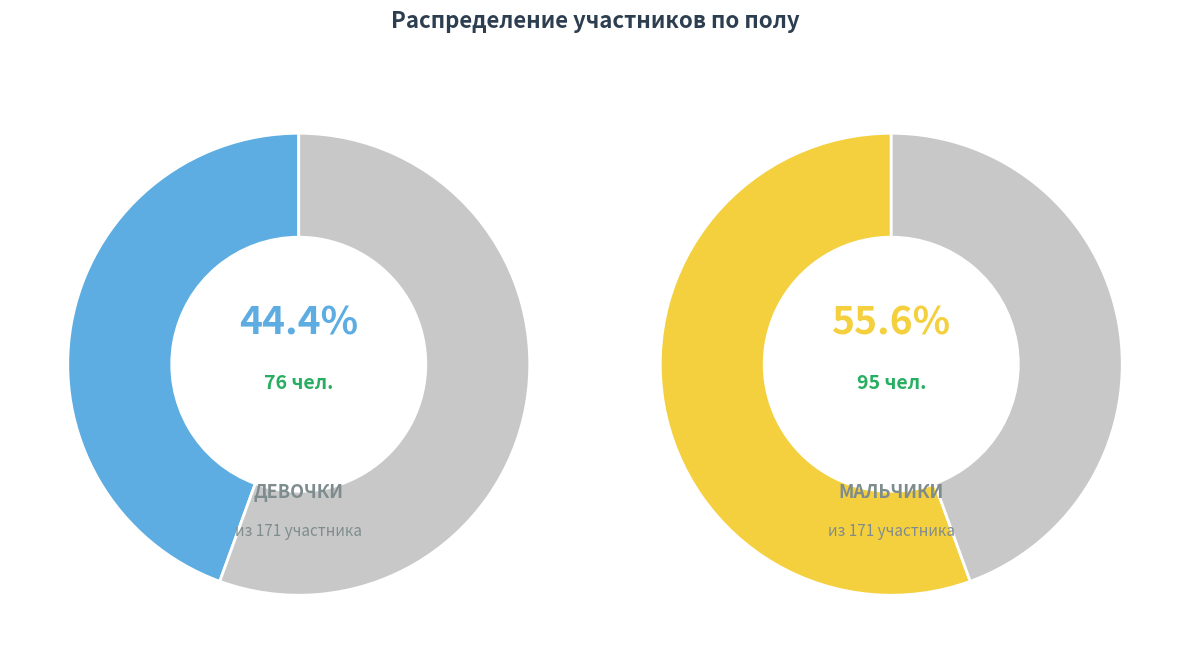

To the nearest percent, what is the difference between the largest and smallest slice percentages?

11%